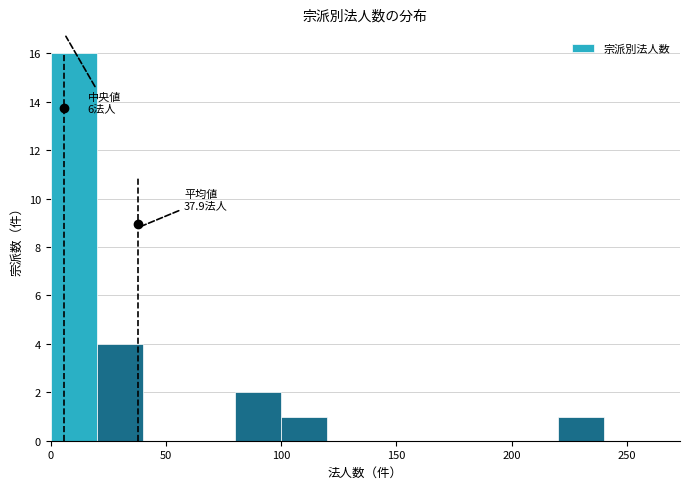

Which range on the x-axis has the tallest bar?

0 to 20